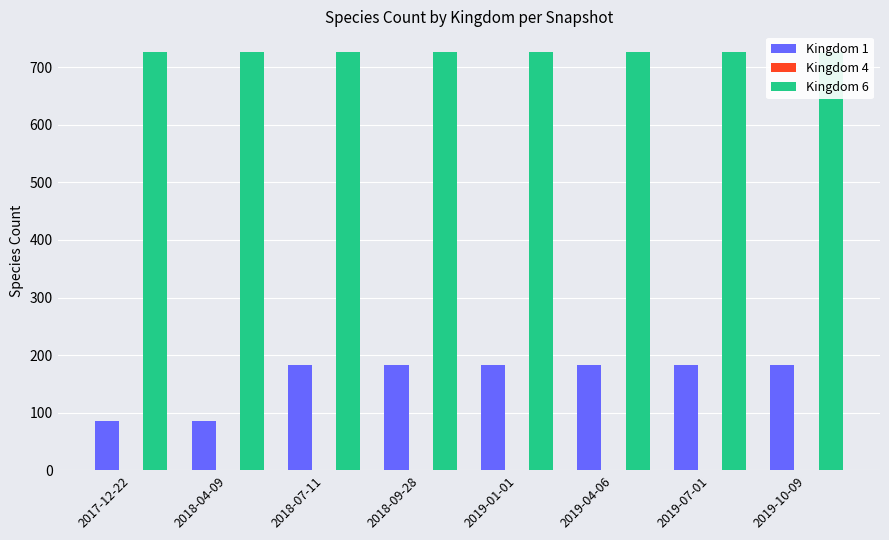

How many data points in Kingdom 1 are less than 182?

2